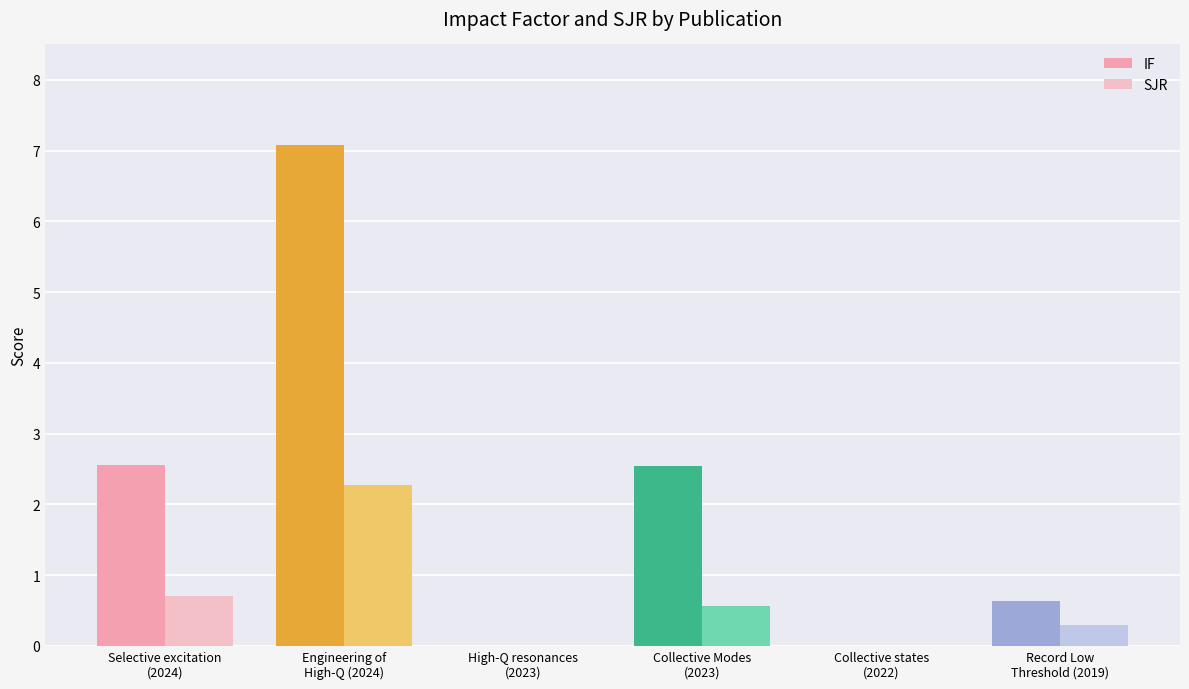

Does the chart contain stacked bars?

No